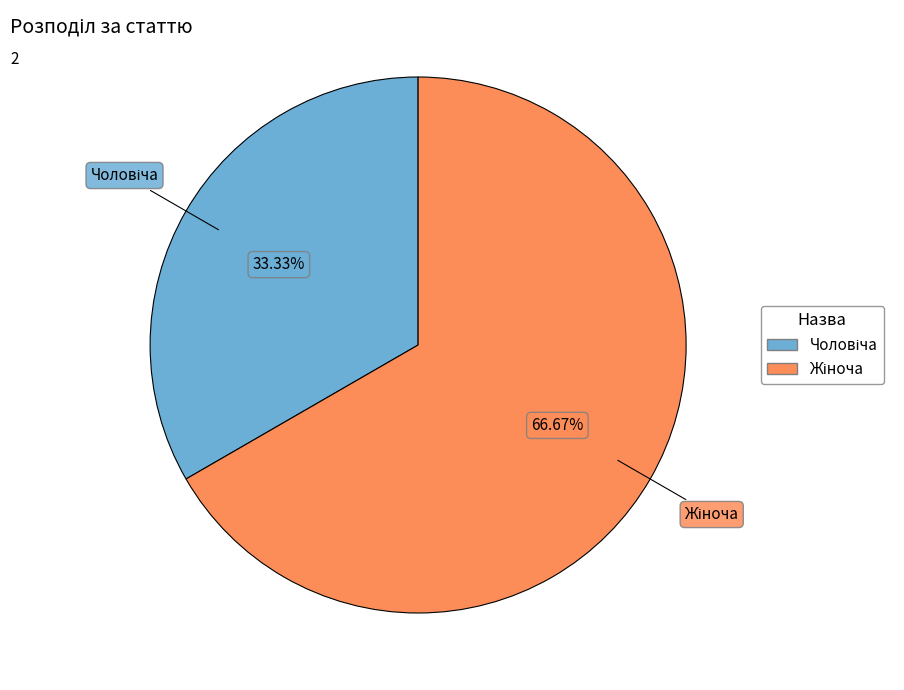

Is there a majority slice in this chart?

Yes